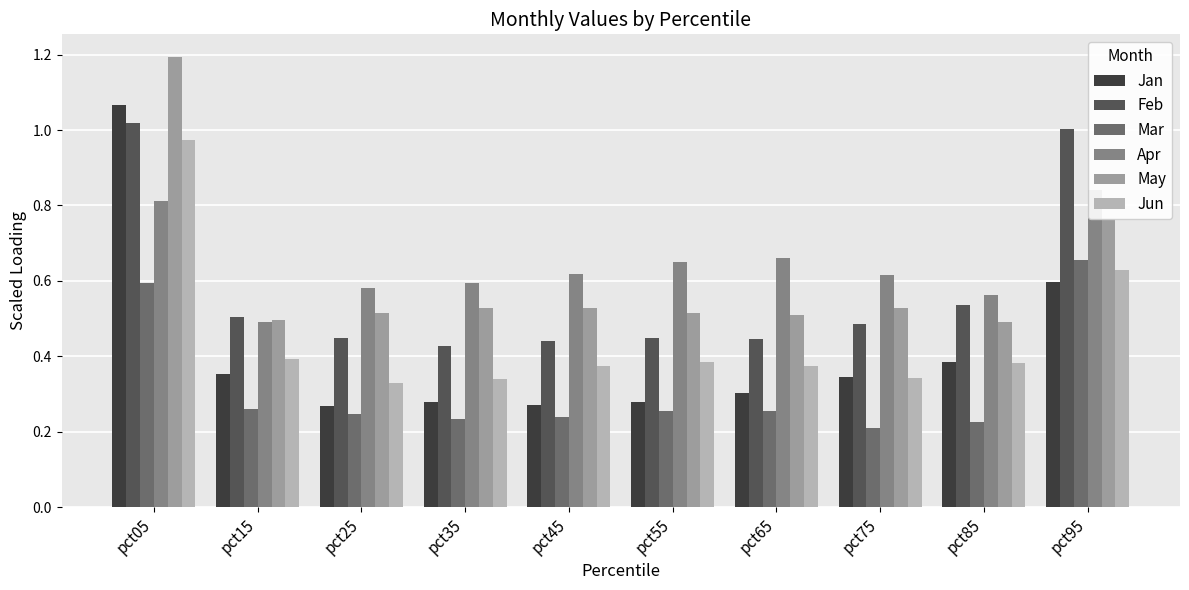

List the labels in order of Apr value, smallest first.

pct15, pct85, pct25, pct35, pct75, pct45, pct55, pct65, pct05, pct95